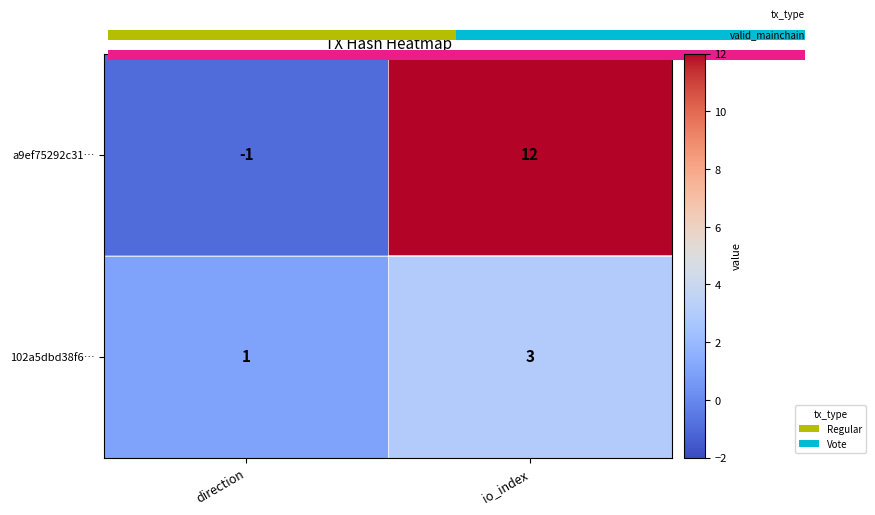

Is the value of 102a5dbd38f6… at direction greater than the value of a9ef75292c31… at io_index?

No